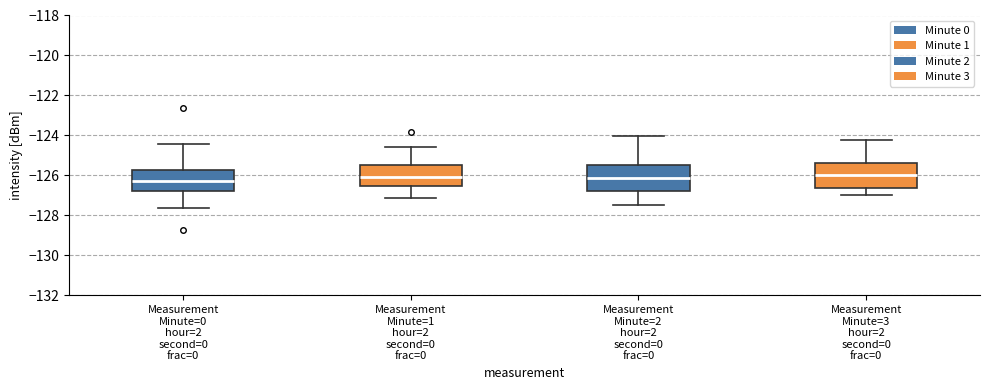

Reading left to right, transcribe this box plot: for each box, give where its median line is, the range the box spans, and where its two whiskers end, as read against the y-axis. The values are not printed on the chart, so give them approximately, as read against the axis.

Measurement Minute=0 hour=2 second=0 frac=0: median -126.2, box -126.8 to -125.8, whiskers -127.6 to -124.4
Measurement Minute=1 hour=2 second=0 frac=0: median -126.0, box -126.6 to -125.4, whiskers -127.2 to -124.6
Measurement Minute=2 hour=2 second=0 frac=0: median -126.2, box -126.8 to -125.4, whiskers -127.4 to -124.0
Measurement Minute=3 hour=2 second=0 frac=0: median -126.0, box -126.6 to -125.4, whiskers -127.0 to -124.2